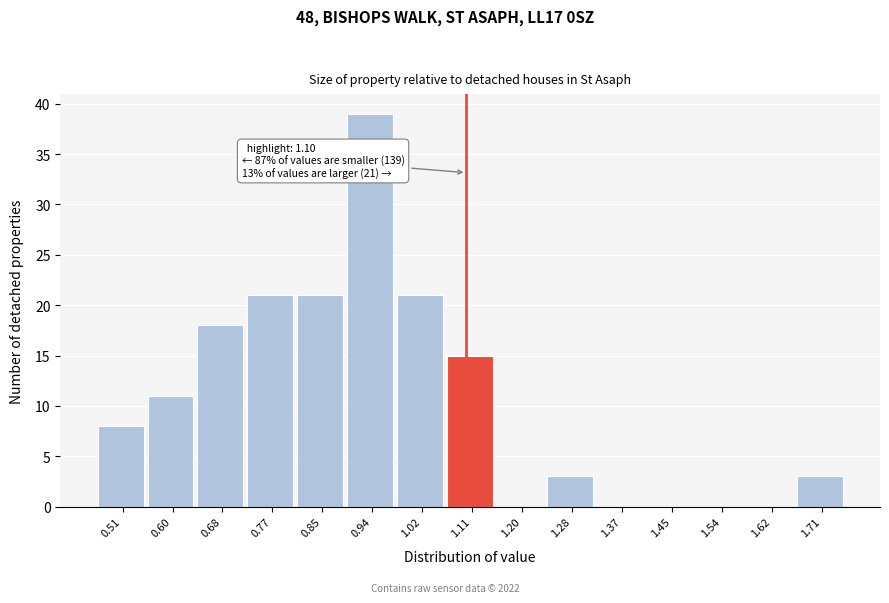

Which range on the x-axis has the tallest bar?

0.90 to 0.98